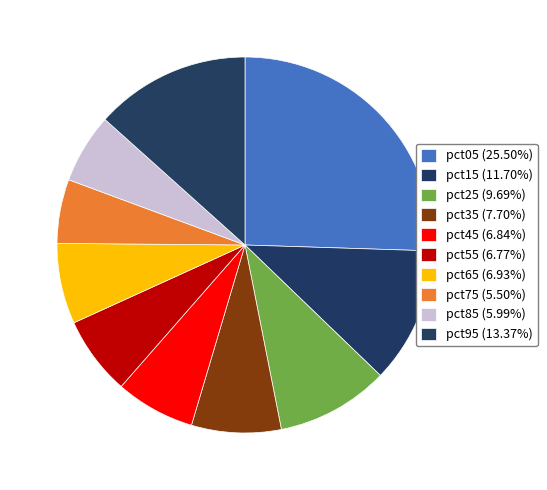

What is the total percentage of pct55 and pct45?

13.6%